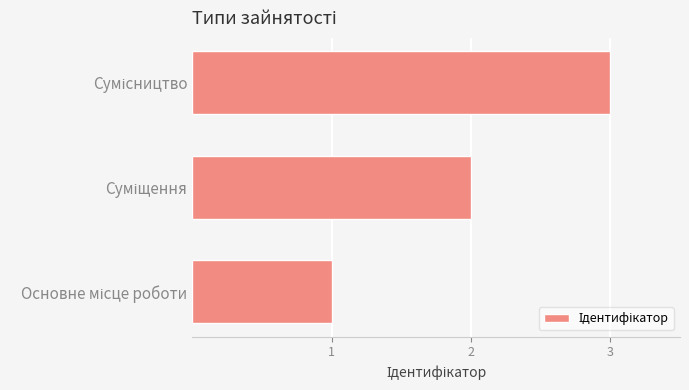

What is the sum of all values?

6